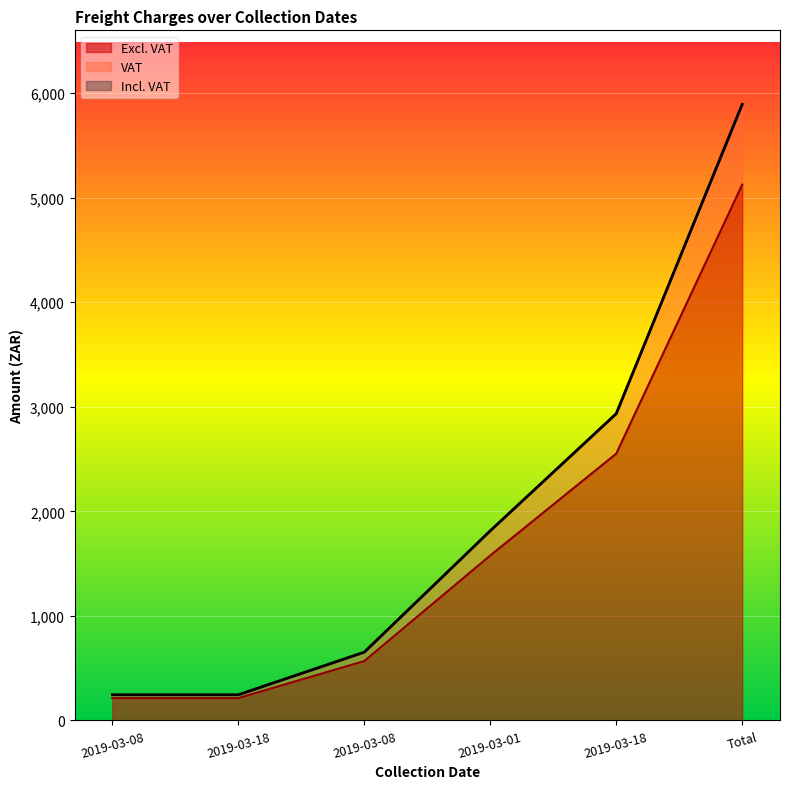

How many data points in Incl. VAT are less than 1814?

3